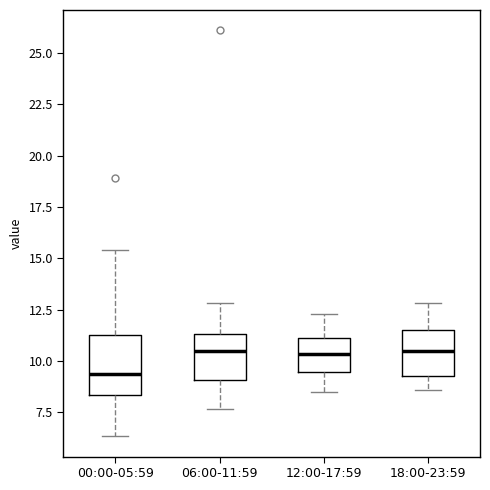

Where is the upper edge of the box for 00:00-05:59 on the y-axis? The values are not printed on the chart, so give them approximately, as read against the axis.

11.5